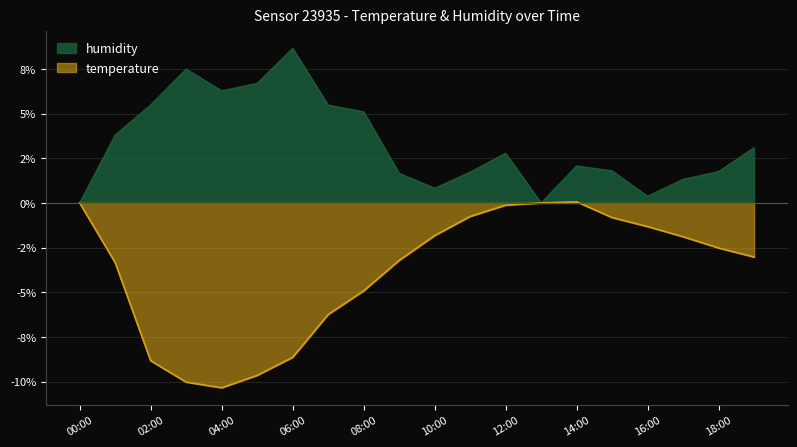

True or false: temperature and humidity intersect in this chart.

False